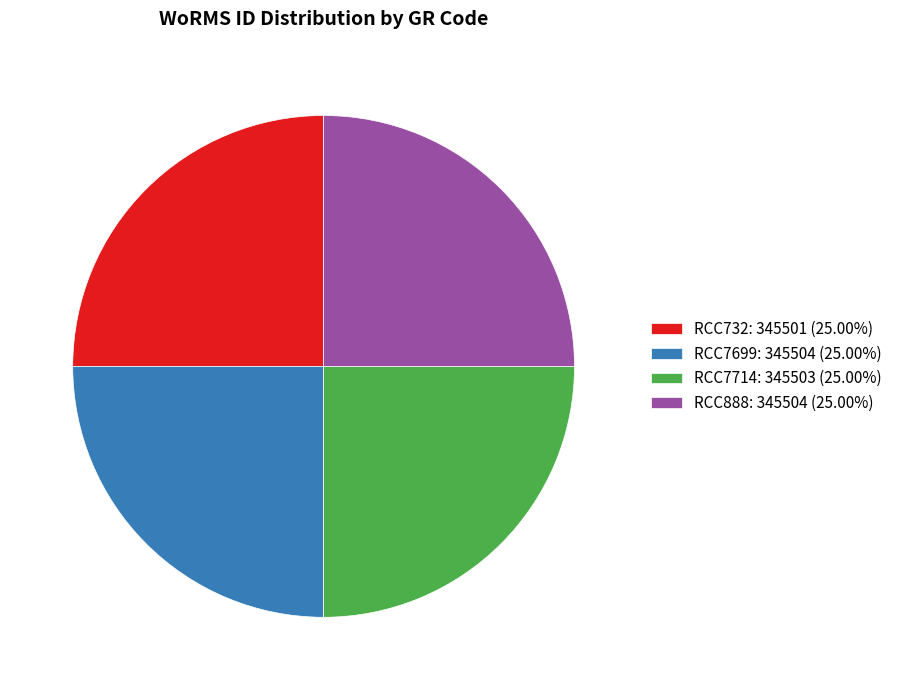

Approximately how many times larger is the value at RCC732: 345501 (25.00%) compared to RCC7699: 345504 (25.00%)?

1.0